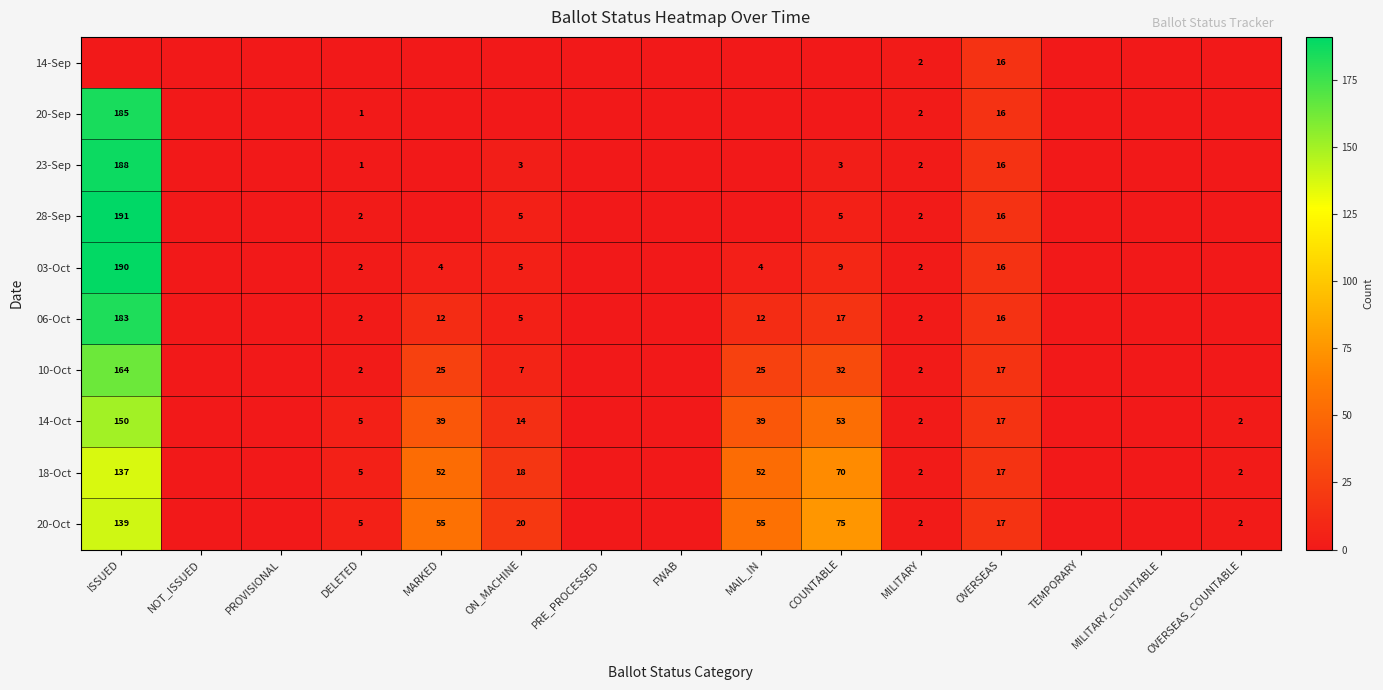

The value of 20-Oct at OVERSEAS is 7. True or false?

False